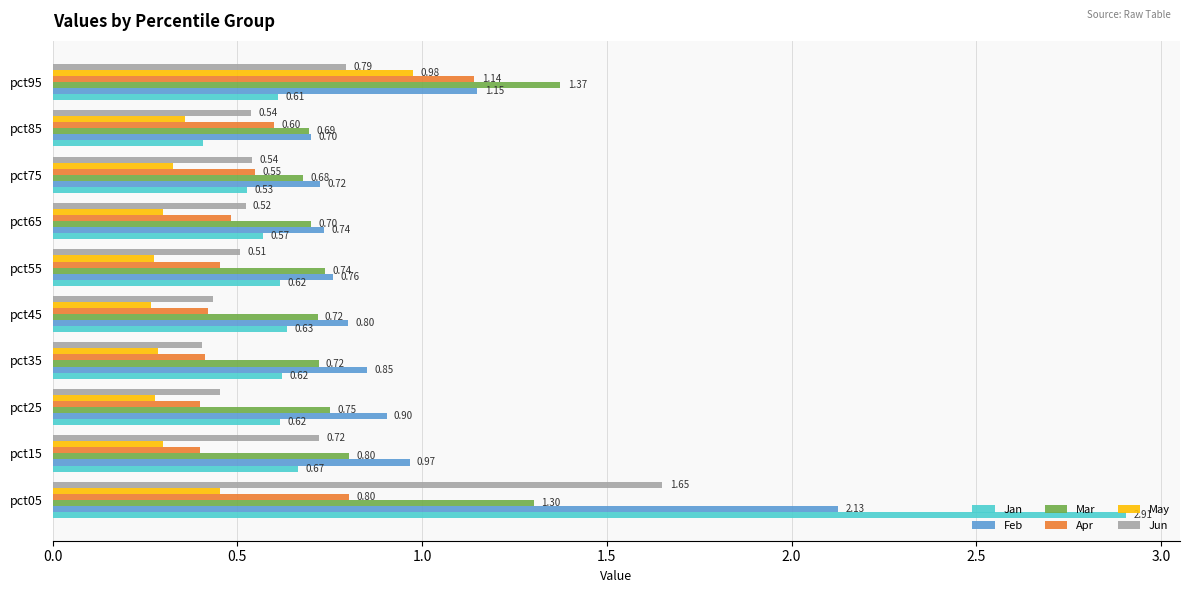

What is the average value of the Jan series?

0.8